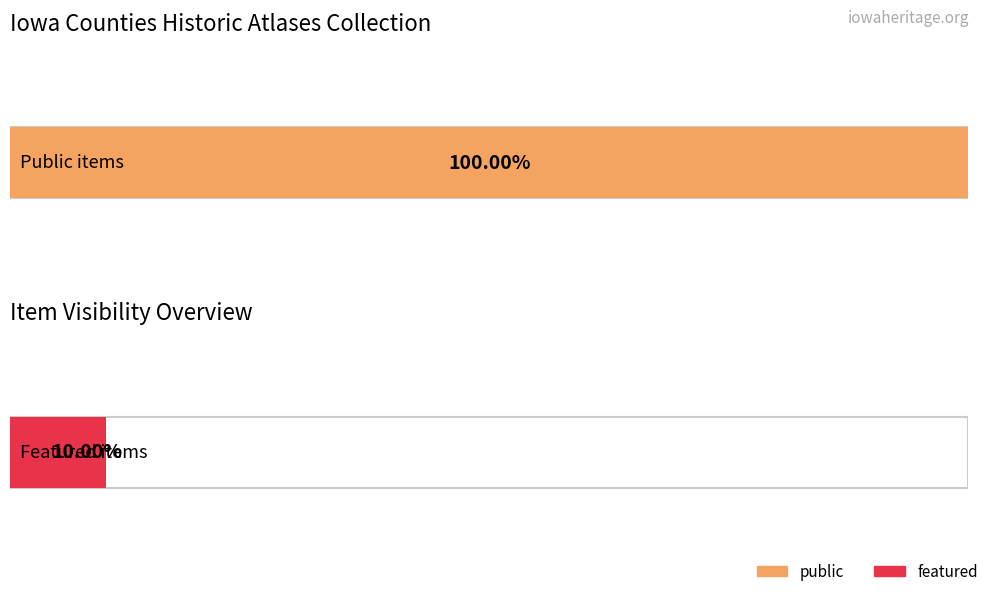

Reading left to right, transcribe all the data shown in this chart.

public: 1	1	1	1	1	1	1	1	1	1
featured: 1	0	0	0	0	0	0	0	0	0